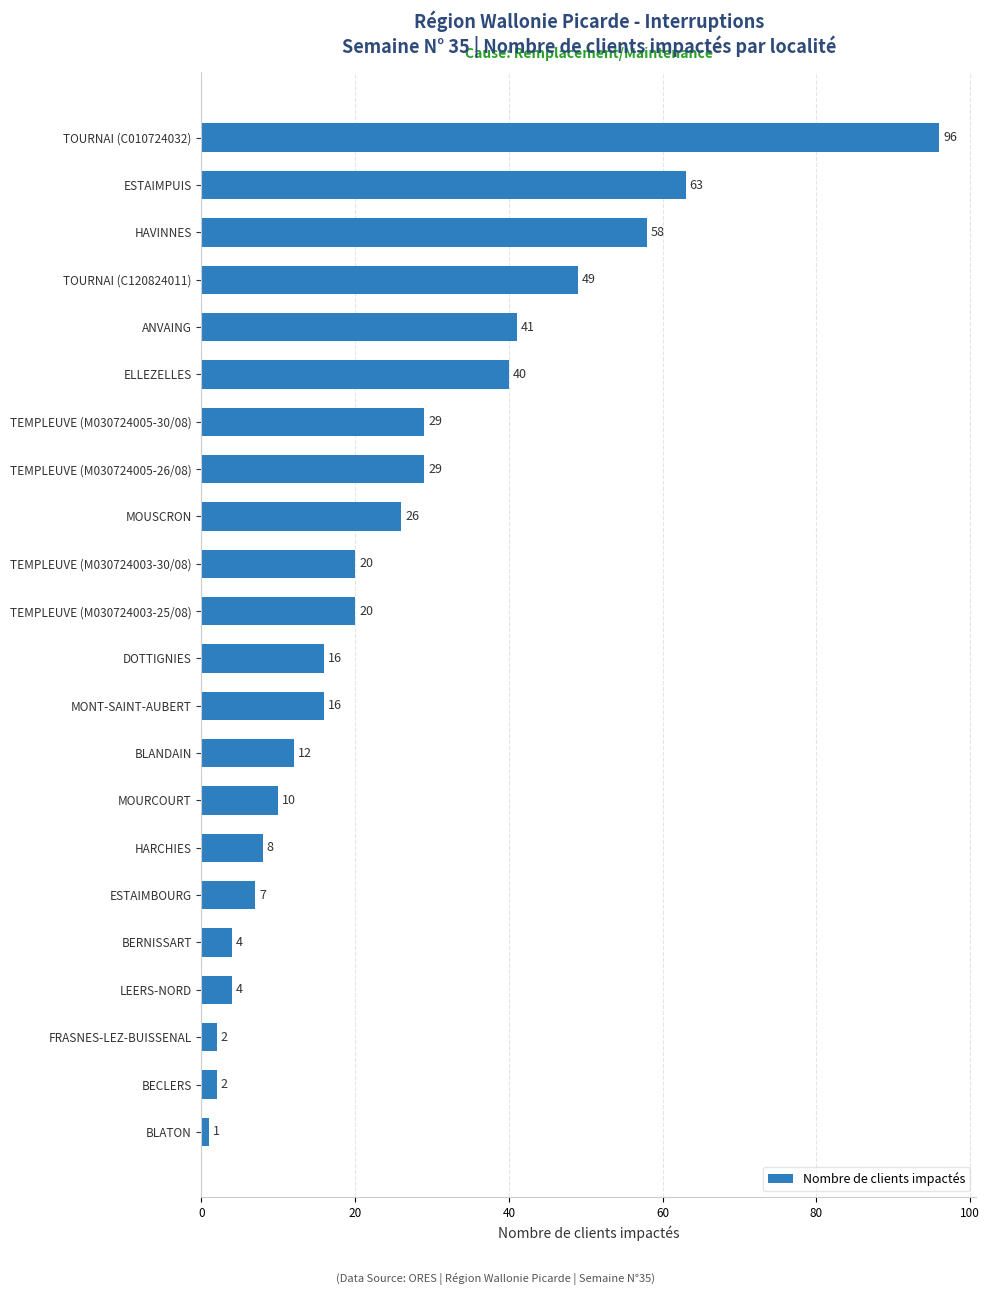

Which has a higher value, ESTAIMPUIS or TEMPLEUVE (M030724005-30/08)?

ESTAIMPUIS